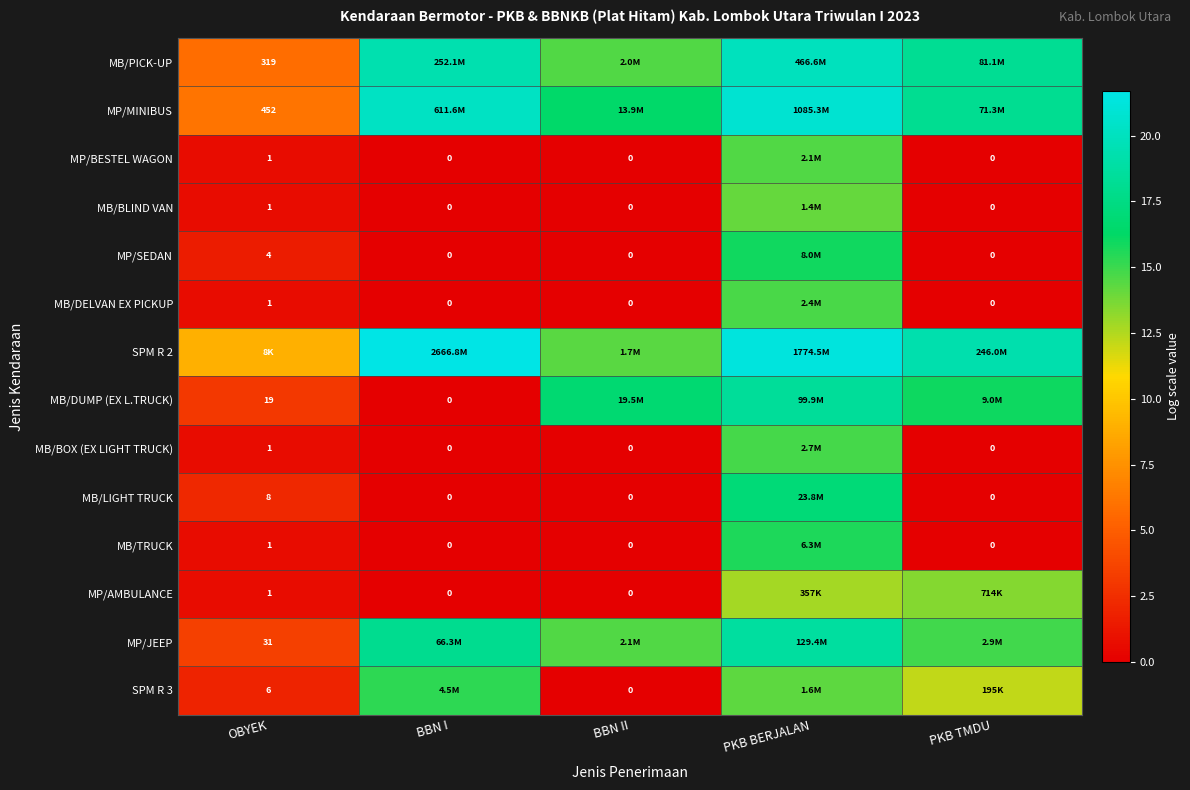

At which category is the sum across all series the highest?

PKB BERJALAN